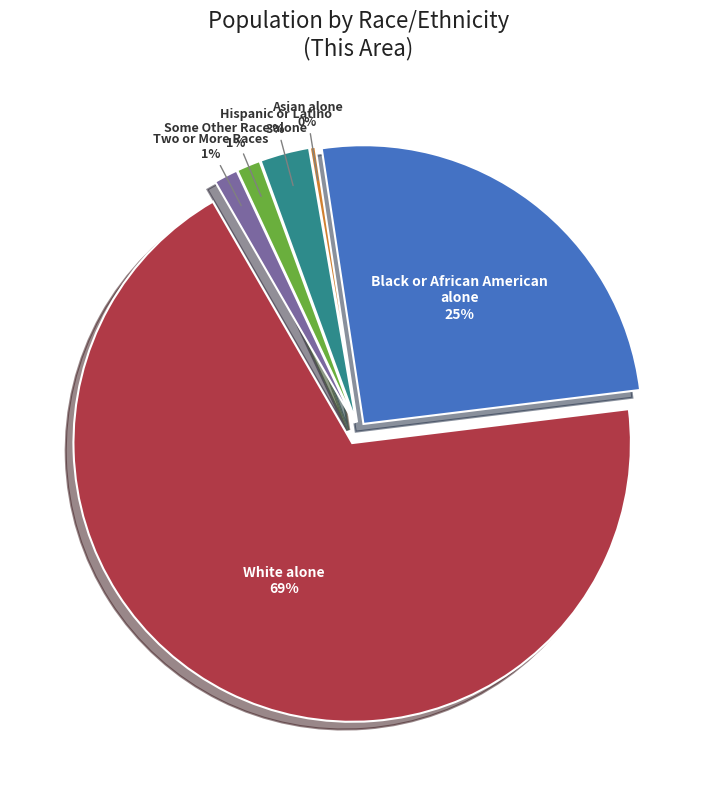

What percentage do Some Other Race alone and Two or More Races together represent?

2.8%